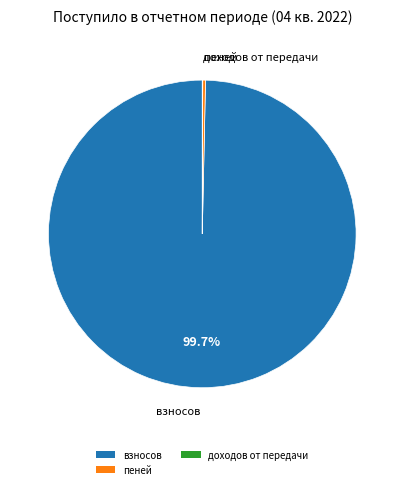

What percentage is NOT represented by взносов?

0.3%